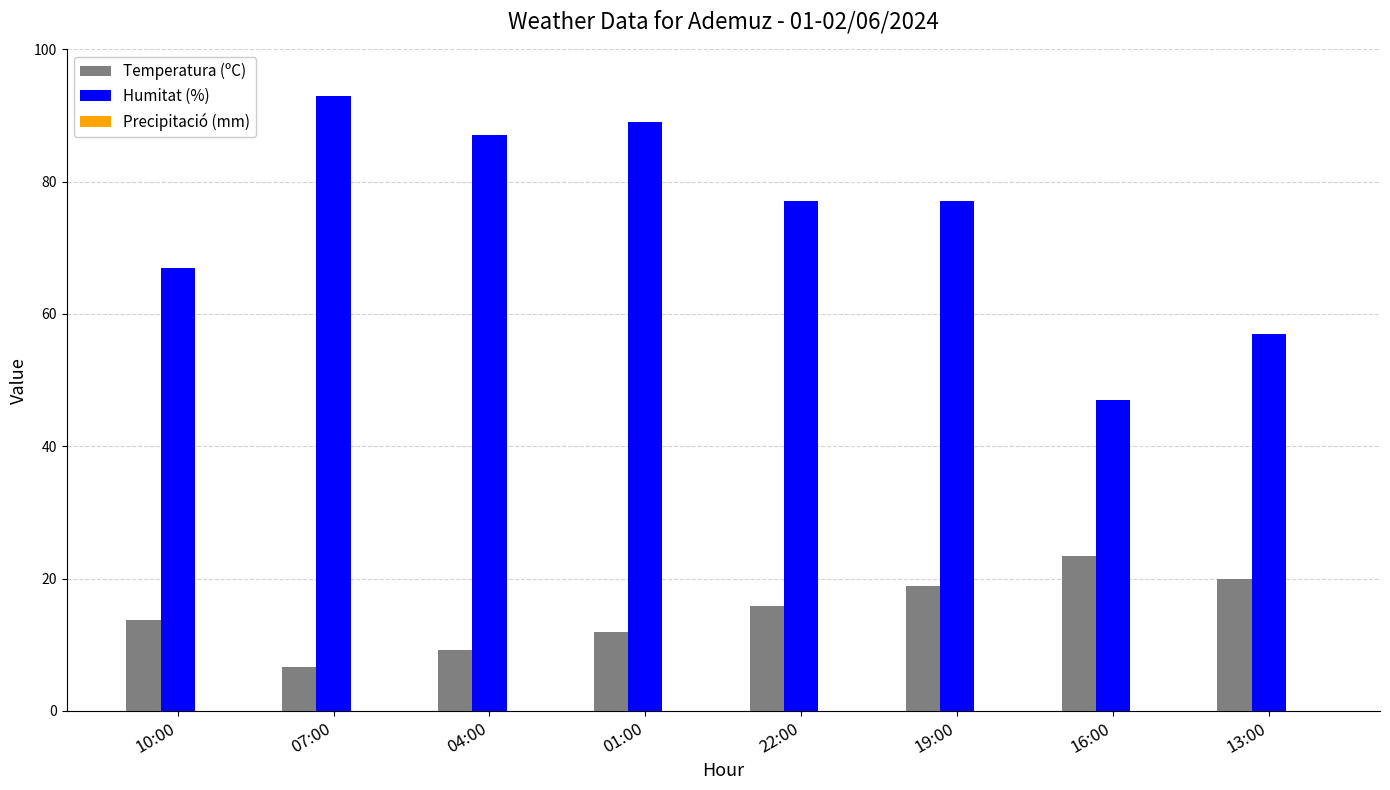

What is the sum of the Humitat (%) values at 16:00 and 22:00?

124.0